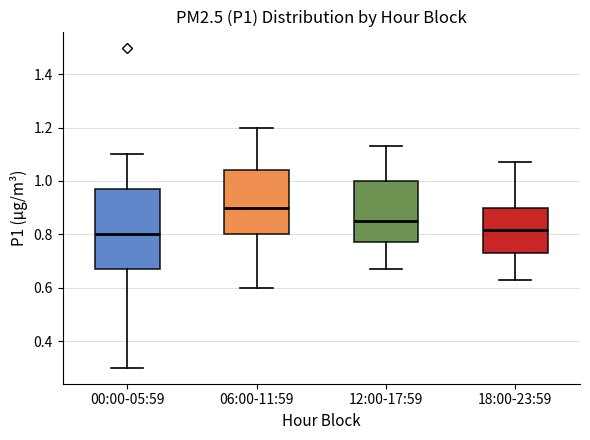

Reading left to right, read every box against the y-axis: the position of its median line, the range the box covers, and the ends of its whiskers. The values are not printed on the chart, so give them approximately, as read against the axis.

00:00-05:59: median 0.80, box 0.68 to 0.98, whiskers 0.30 to 1.10
06:00-11:59: median 0.90, box 0.80 to 1.04, whiskers 0.60 to 1.20
12:00-17:59: median 0.86, box 0.78 to 1.00, whiskers 0.68 to 1.14
18:00-23:59: median 0.82, box 0.74 to 0.90, whiskers 0.64 to 1.08